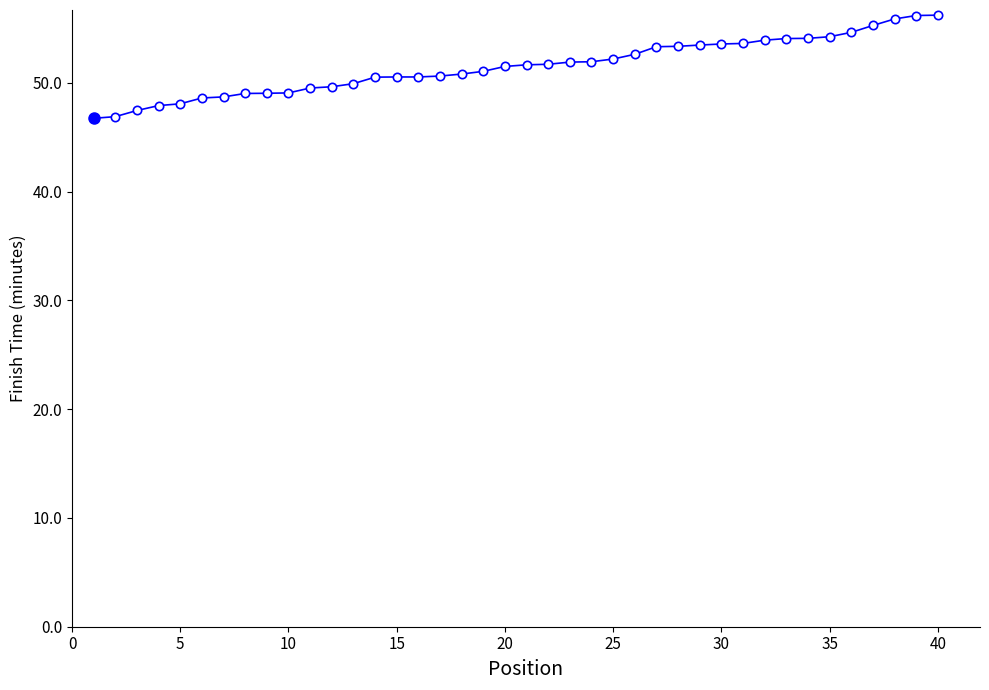

What is the difference between the maximum and minimum values?

9.5